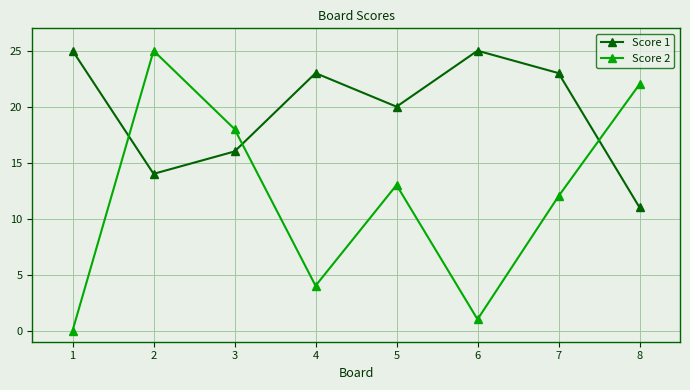

How many values in the Score 2 series are below 13?

4